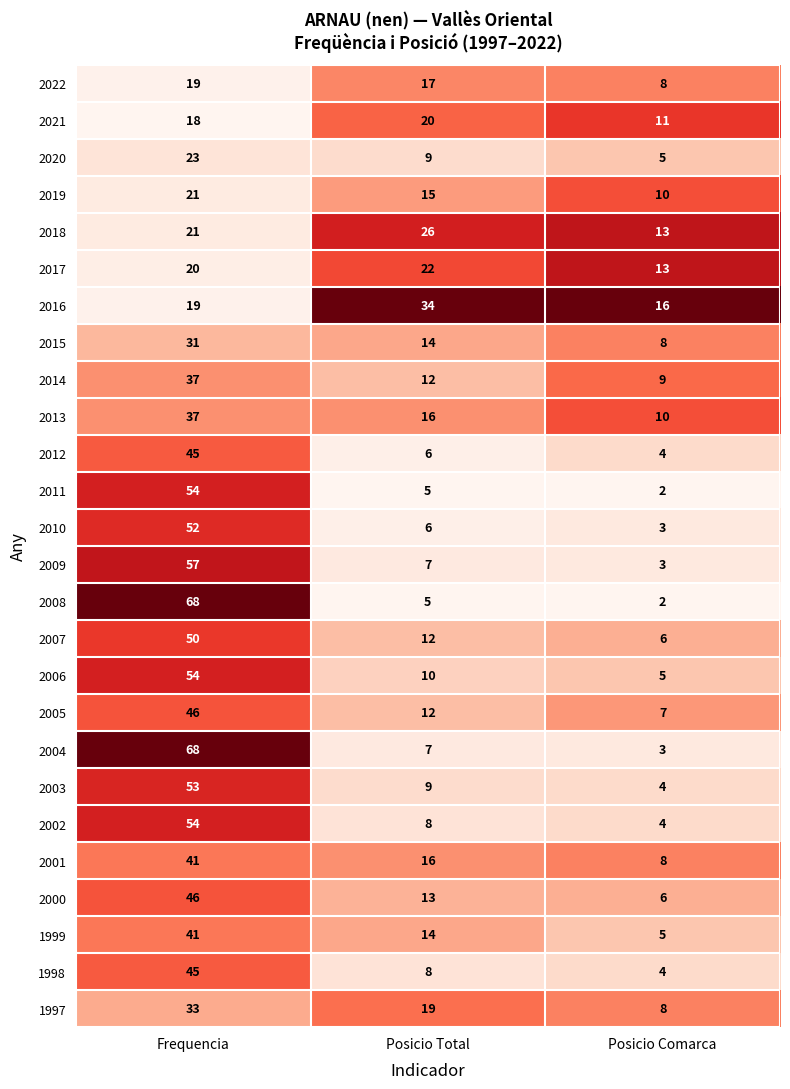

True or false: 2004 has a value of 33 at Frequencia.

False